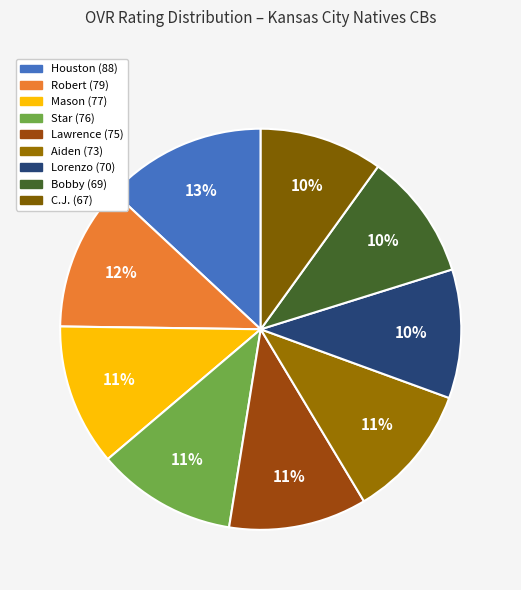

Rank the categories by value from highest to lowest.

Houston, Robert, Mason, Star, Lawrence, Aiden, Lorenzo, Bobby, C.J.